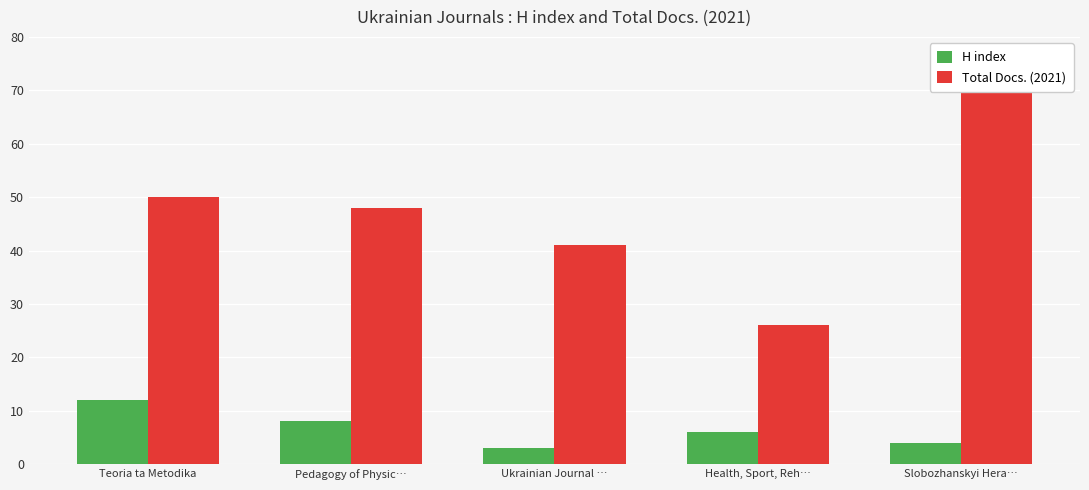

List the labels in order of H index value, smallest first.

Ukrainian Journal …, Slobozhanskyi Hera…, Health, Sport, Reh…, Pedagogy of Physic…, Teoria ta Metodika